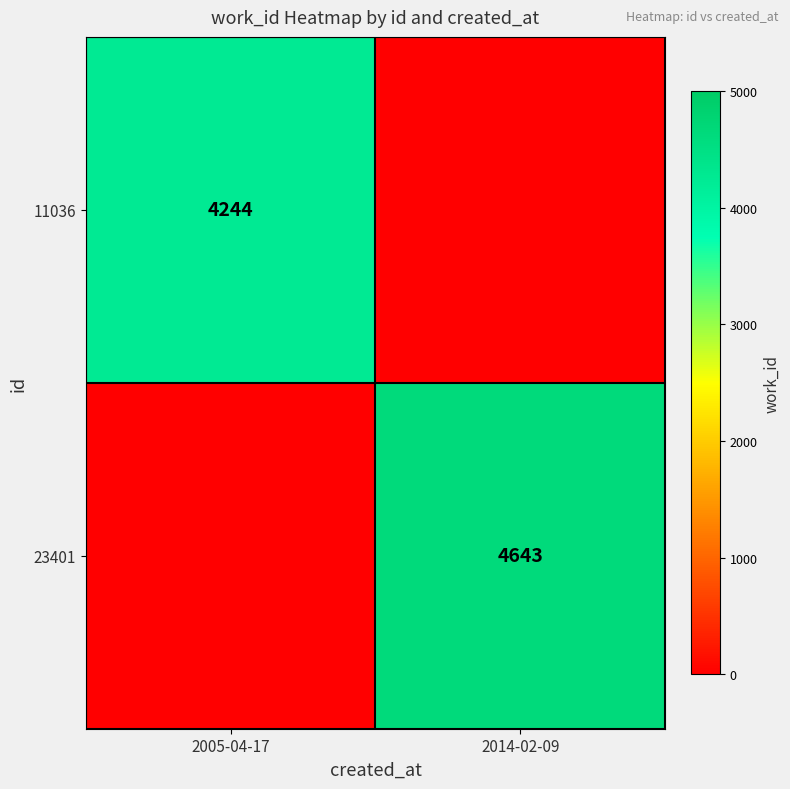

Is it true that 11036 equals 4244 at 2005-04-17?

True